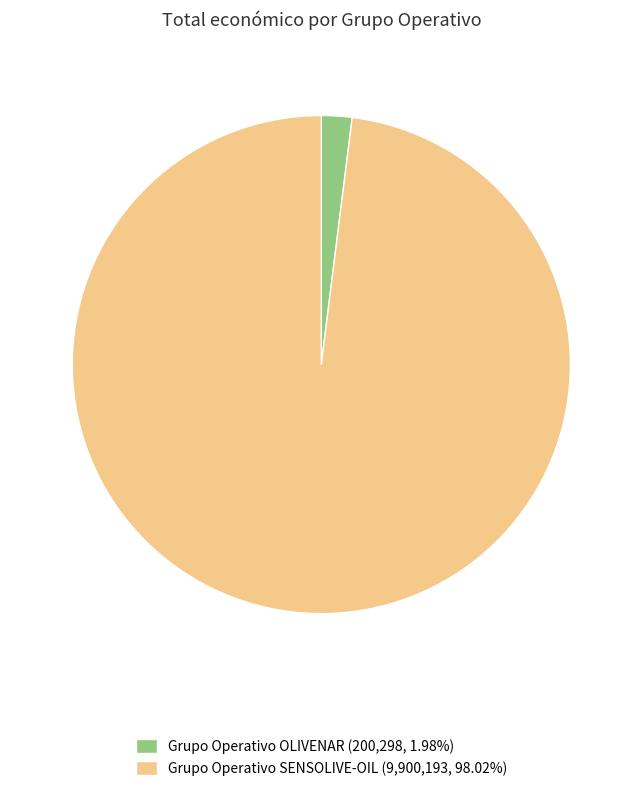

The Grupo Operativo OLIVENAR slice represents 12% of the pie. True or false?

False